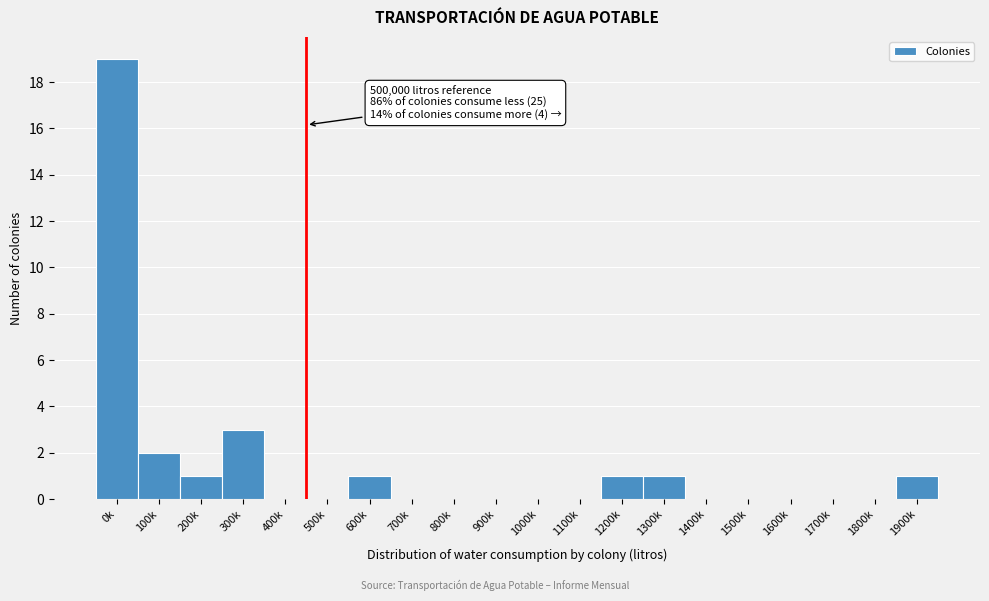

Reading left to right, extract all data points from this chart.

0k=19	100k=2	200k=1	300k=3	400k=0	500k=0	600k=1	700k=0	800k=0	900k=0	1000k=0	1100k=0	1200k=1	1300k=1	1400k=0	1500k=0	1600k=0	1700k=0	1800k=0	1900k=1